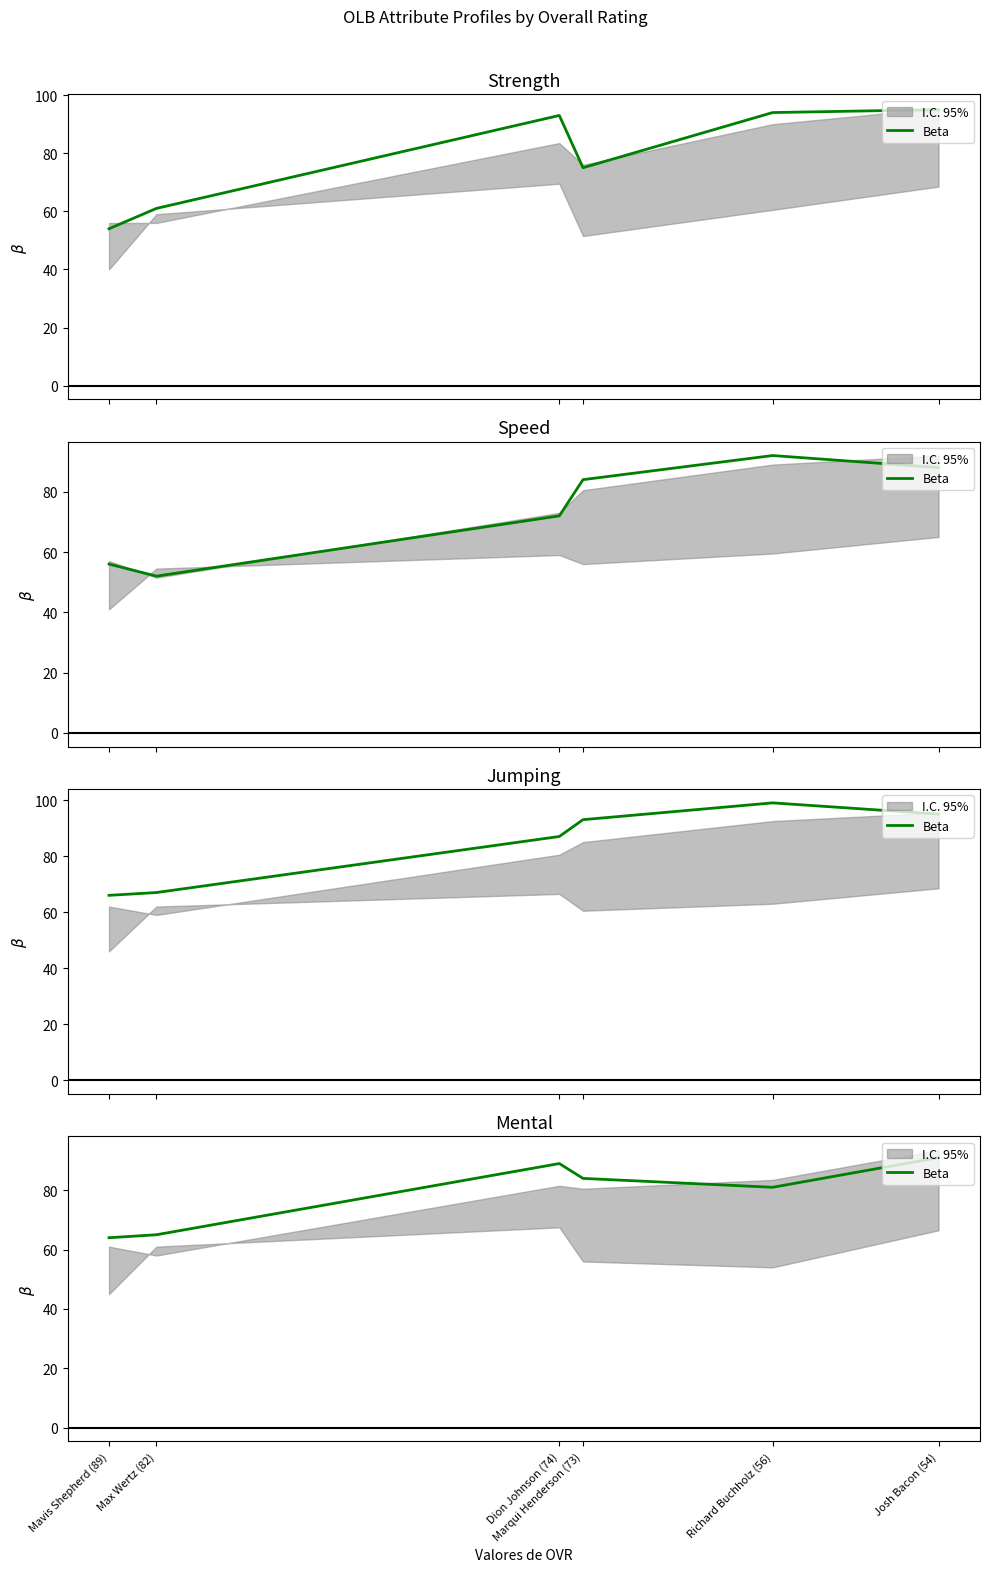

Approximately how many times larger is the value at Josh Bacon (54) compared to Dion Johnson (74)?

1.0